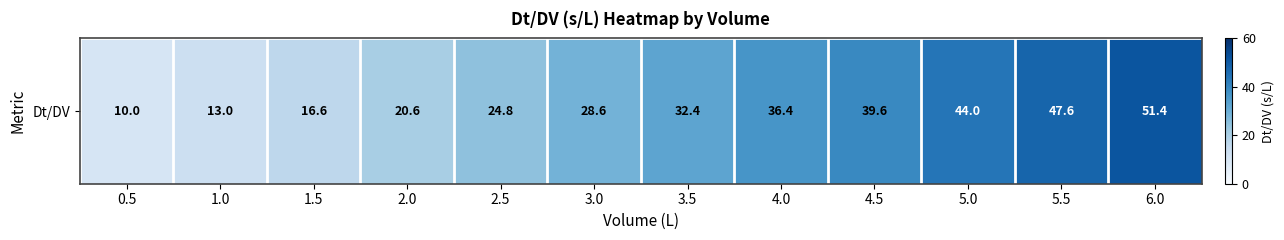

Where is the data nearest to the value 30?

3.0